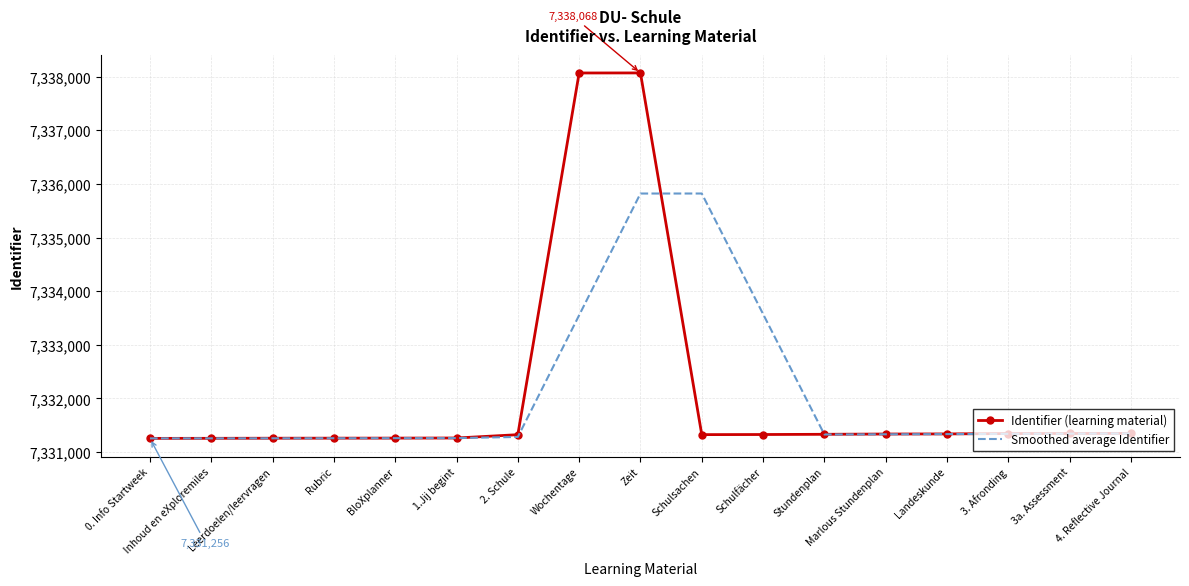

Is the value of Smoothed average Identifier at Landeskunde greater than the value of Identifier (learning material) at Wochentage?

No